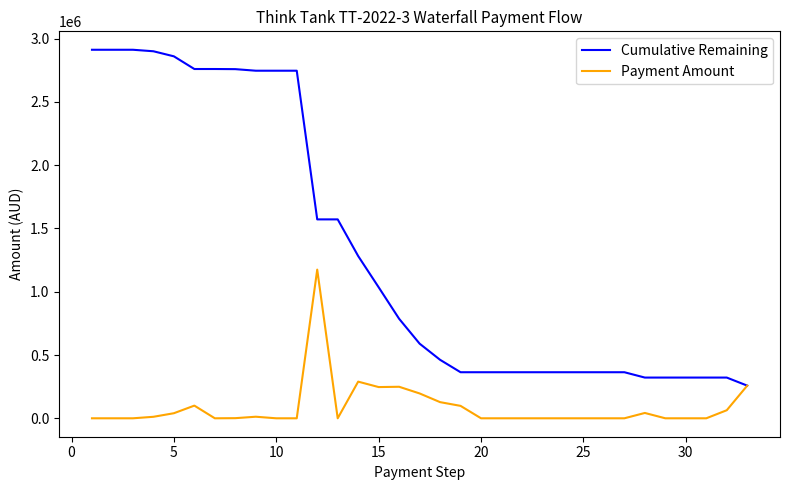

What is the maximum value shown in the chart?

2911430.4